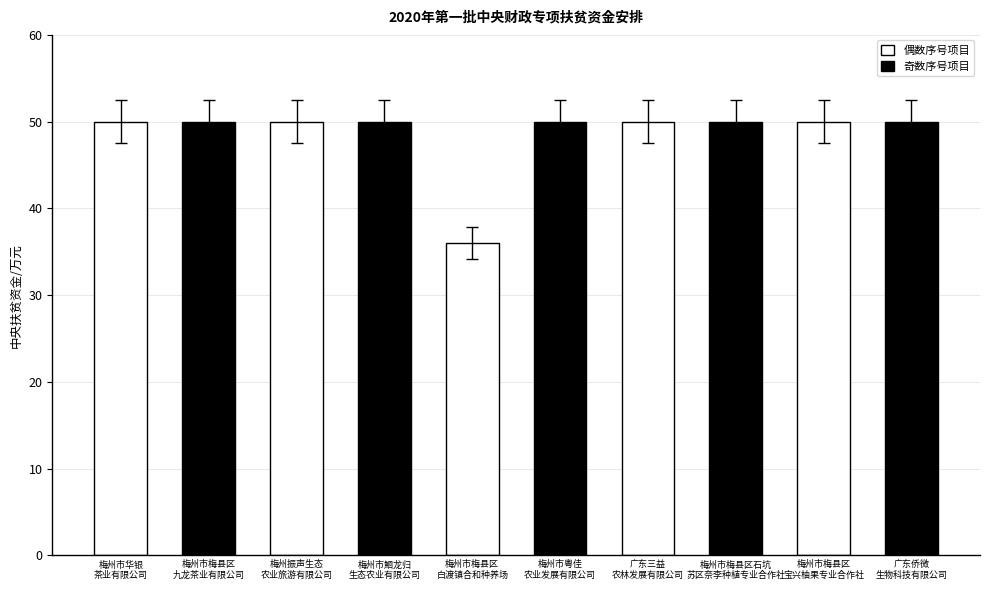

Read the value at 梅州市粤佳
农业发展有限公司, to the nearest 10.

50